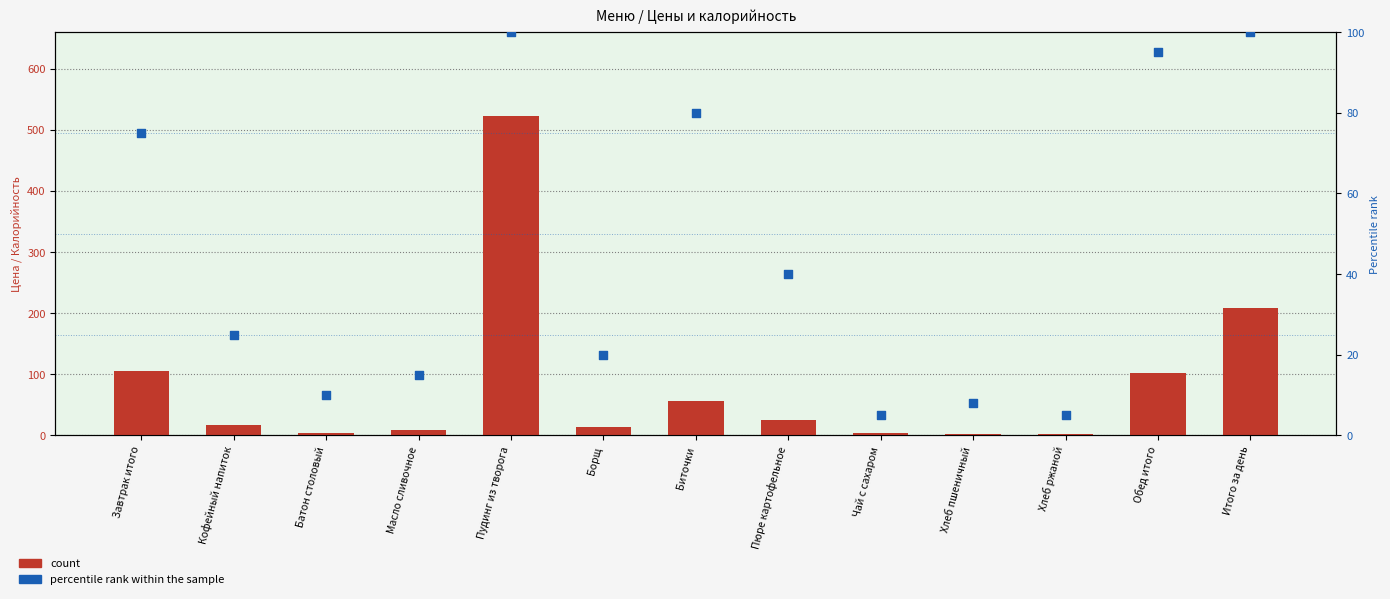

At how many categories does at least one series exceed 41?

5